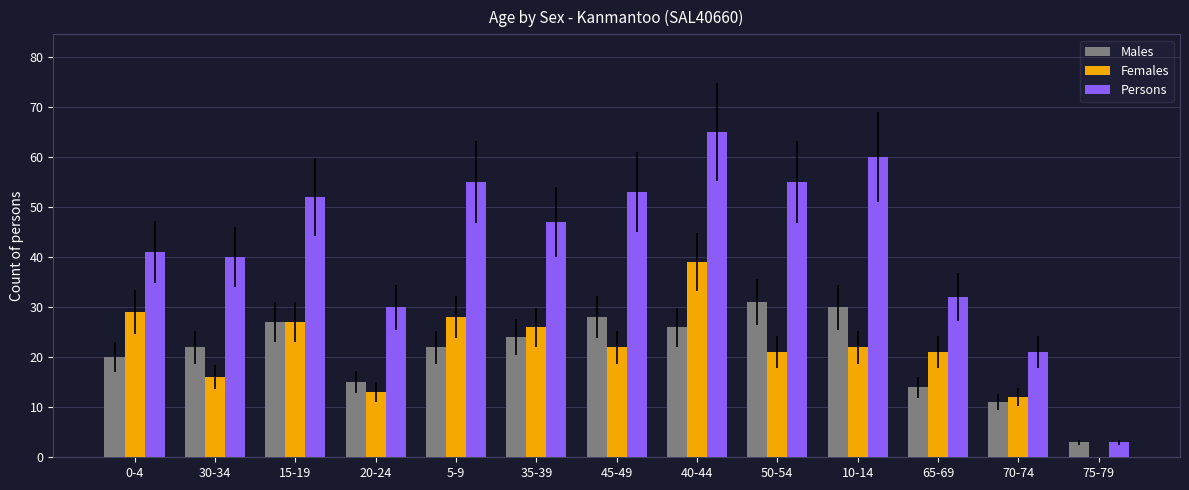

Which label corresponds to the largest value in the chart?

40-44